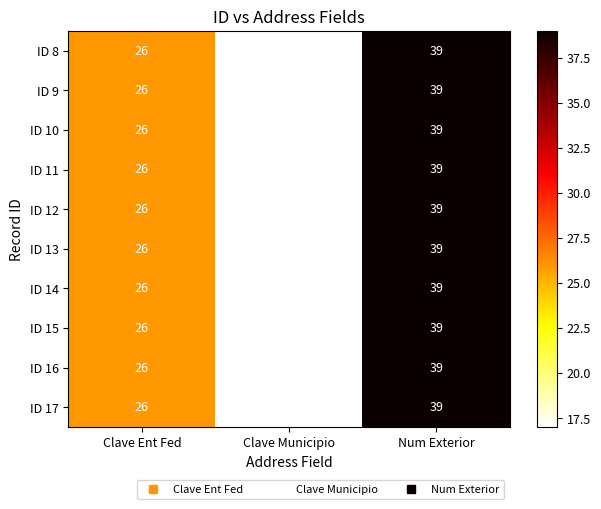

How many ID 8 values are between 17 and 39?

3